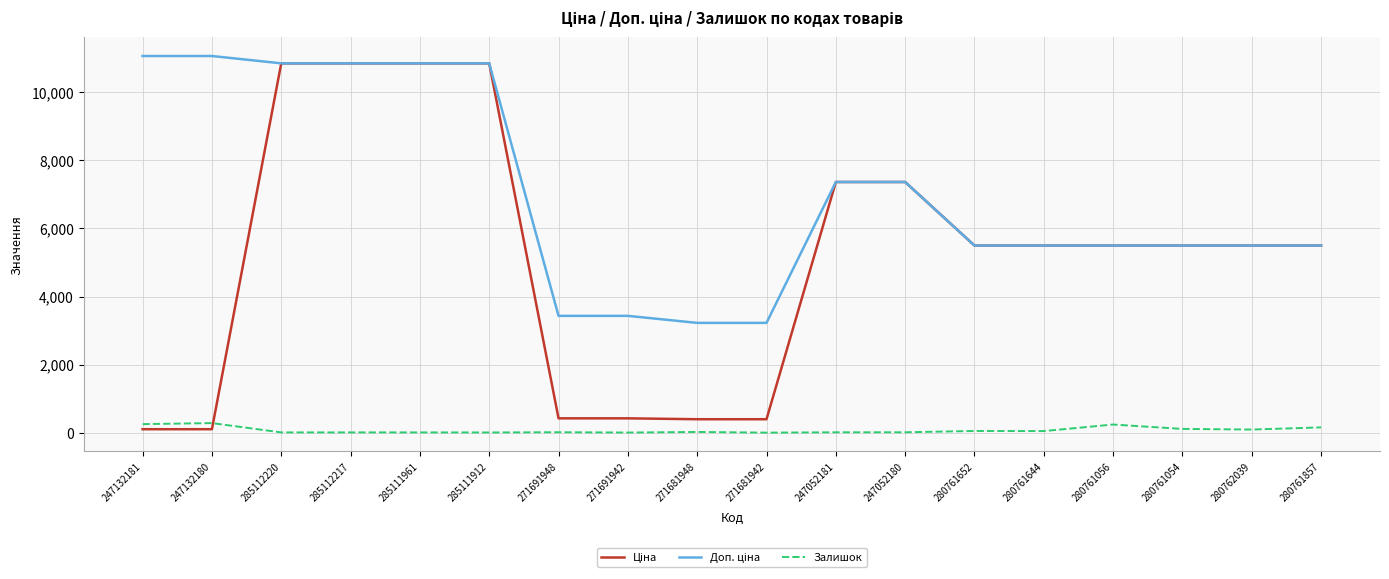

What position from the left is 285111912?

6